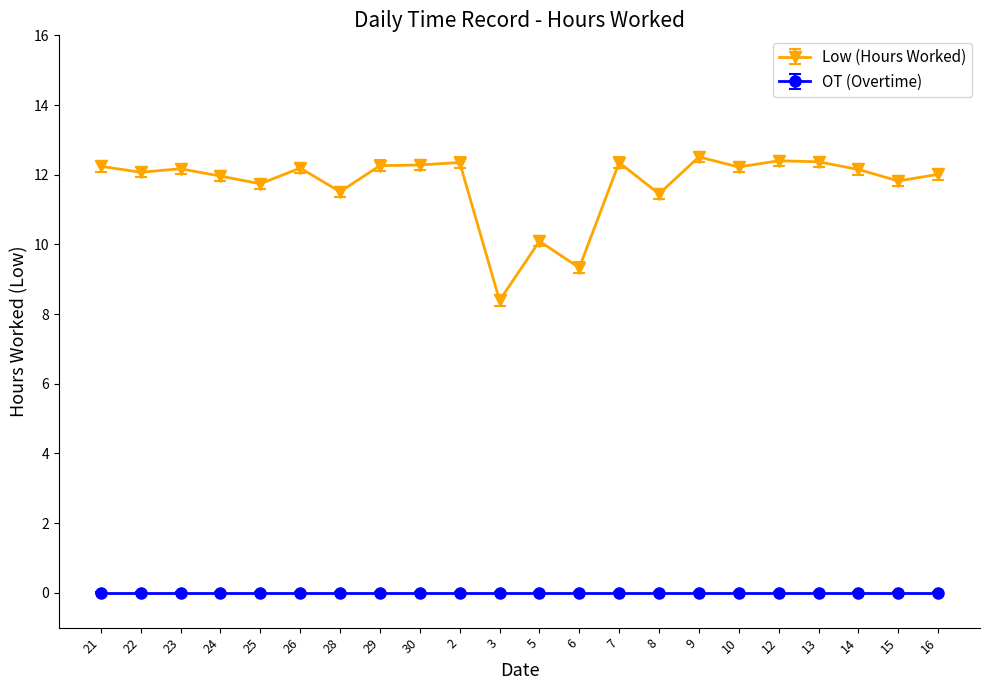

What is the sum of all Low (Hours Worked) values?

257.9